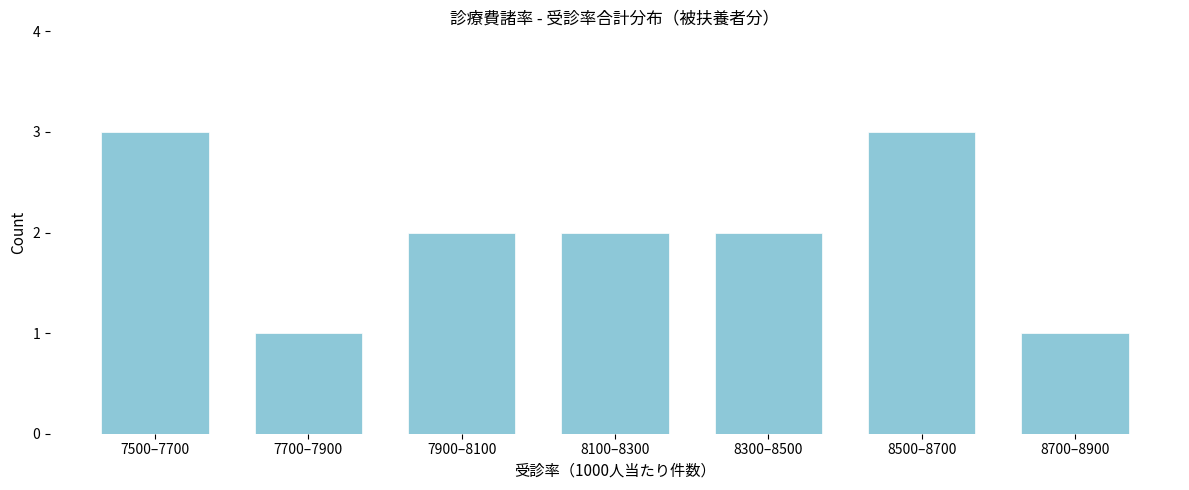

Reading left to right, transcribe all the data shown in this chart.

7500–7700=3	7700–7900=1	7900–8100=2	8100–8300=2	8300–8500=2	8500–8700=3	8700–8900=1